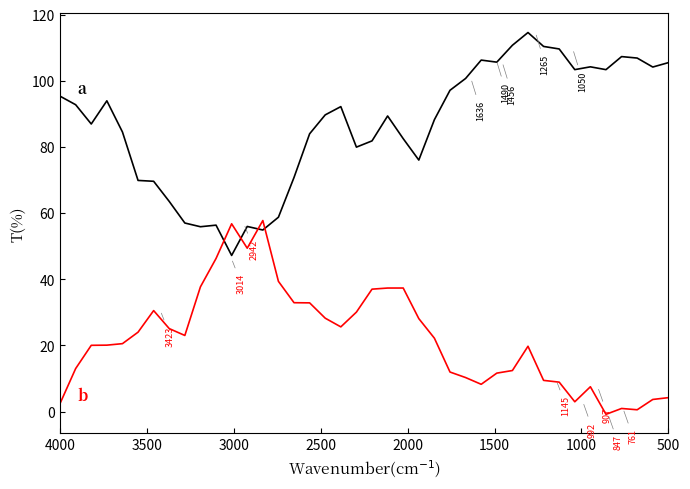

In b, how many points are lower than both neighbors (excluding endpoints)?

7